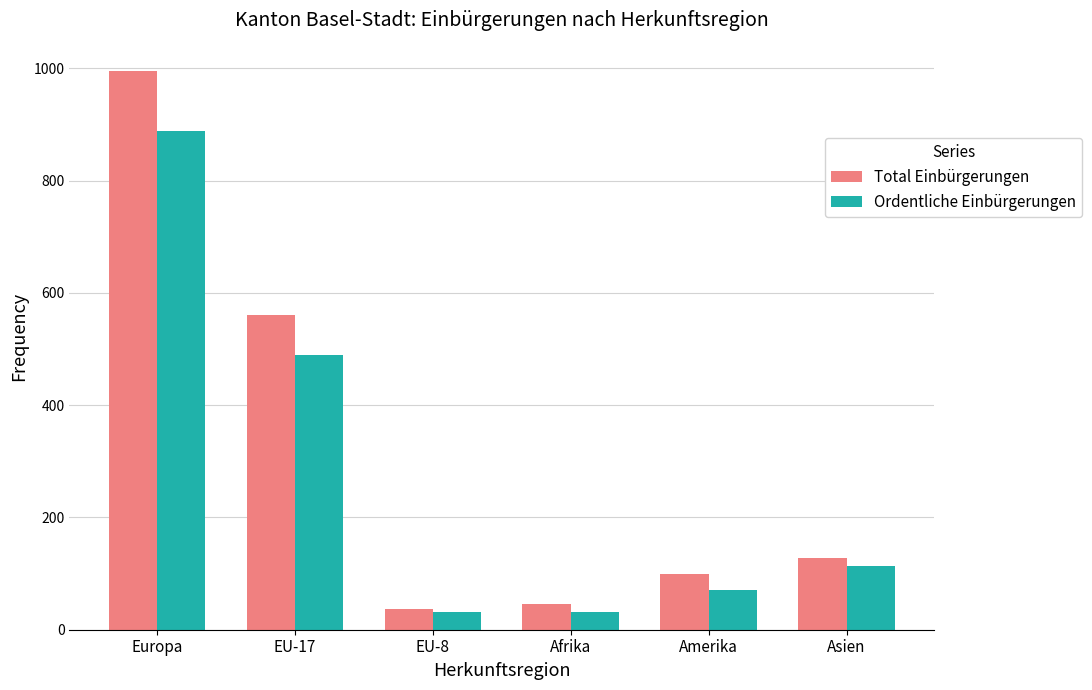

What position from the left is EU-8?

3